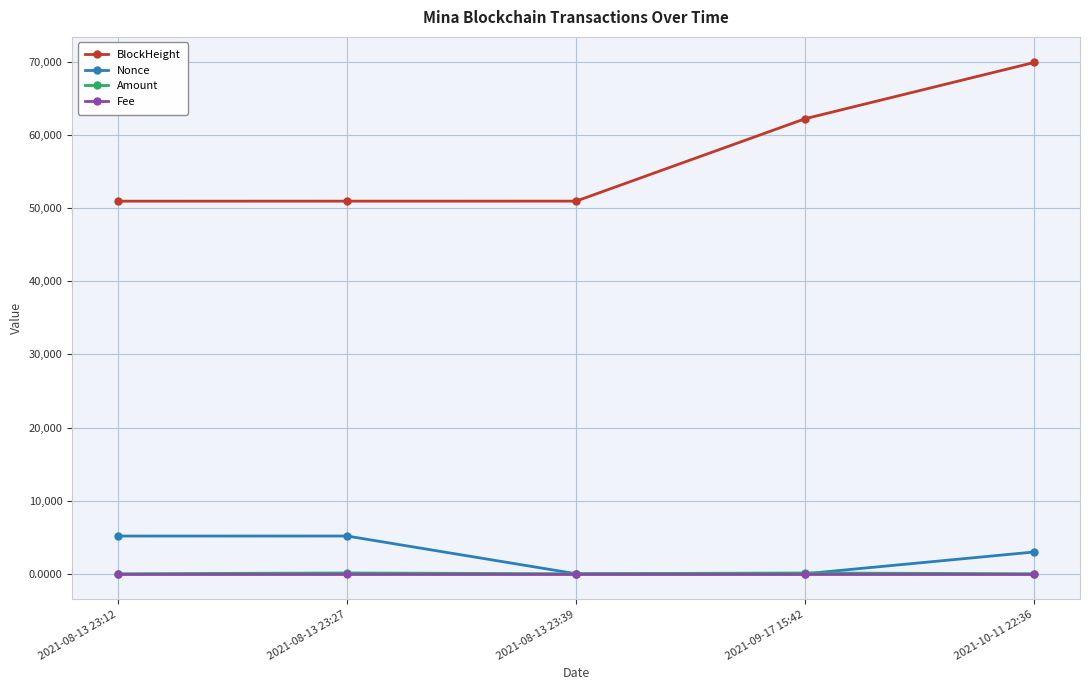

How many lines are shown in the chart?

4